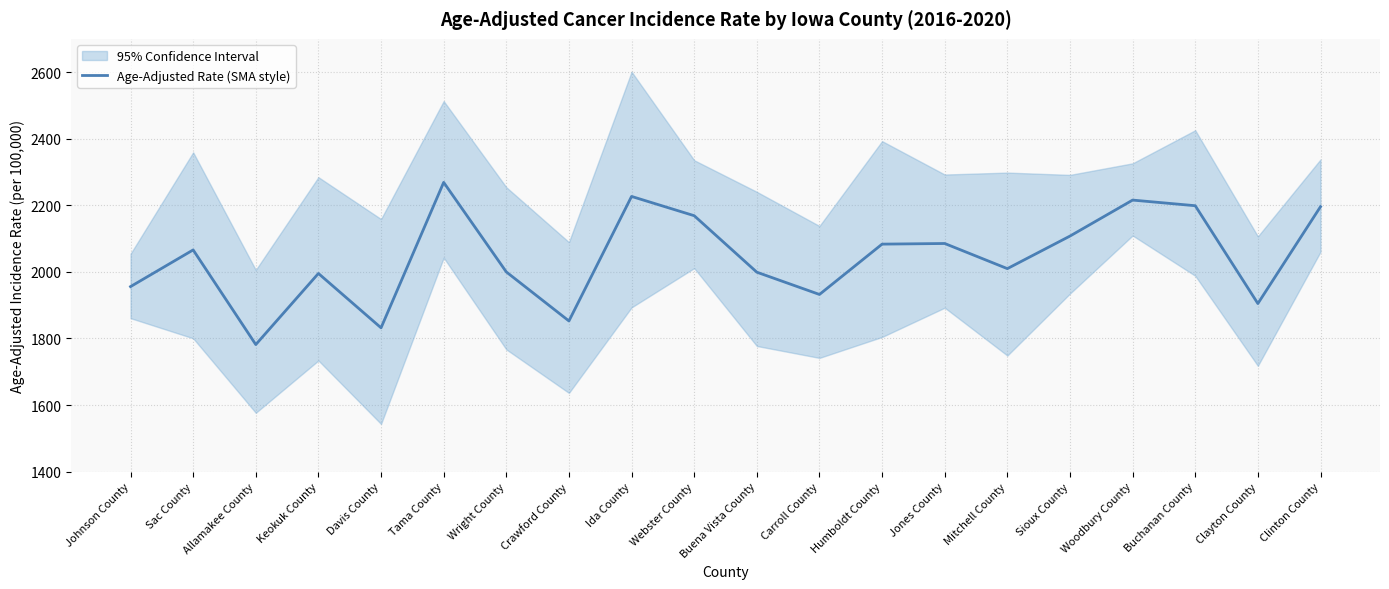

What is the minimum value shown in the chart?

1781.6